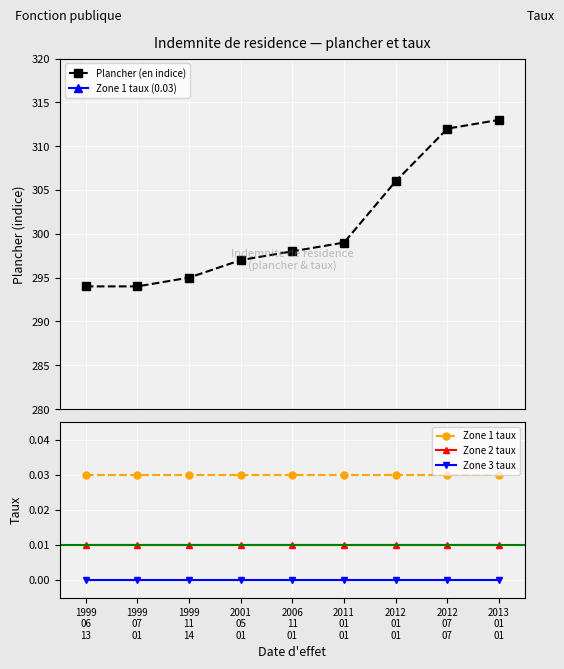

List the series in order of their peak value, lowest first.

Zone 3 taux, Zone 2 taux, Zone 1 taux, Plancher (en indice)